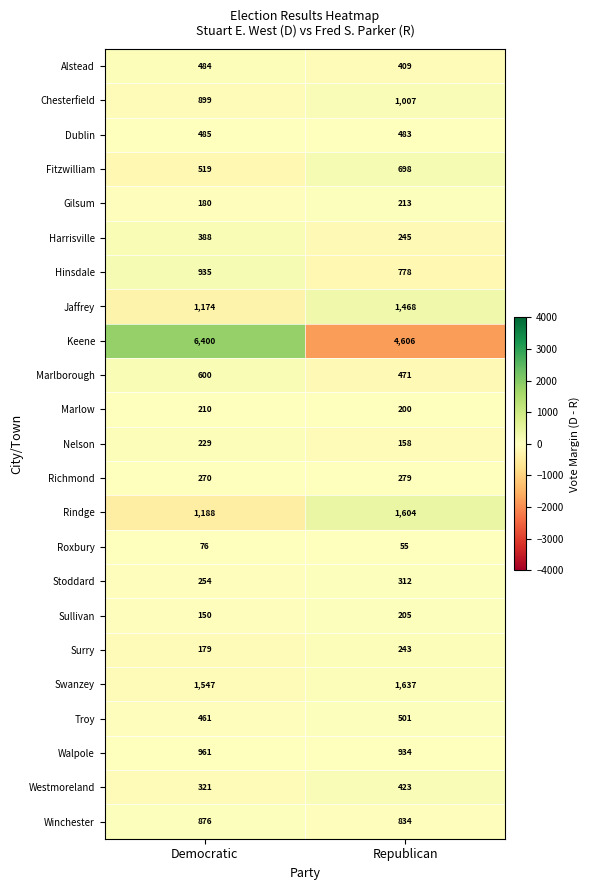

True or false: Roxbury has a value of 76 at Democratic.

True